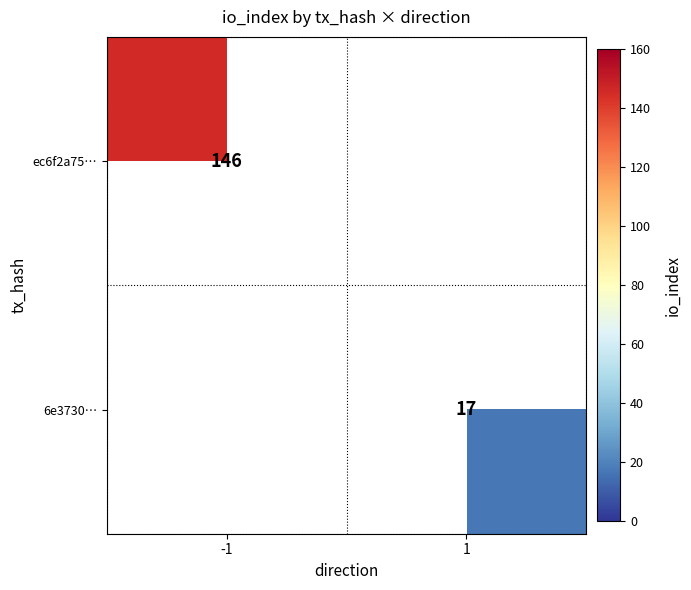

The value of 6e3730… at 1 is 17. True or false?

True